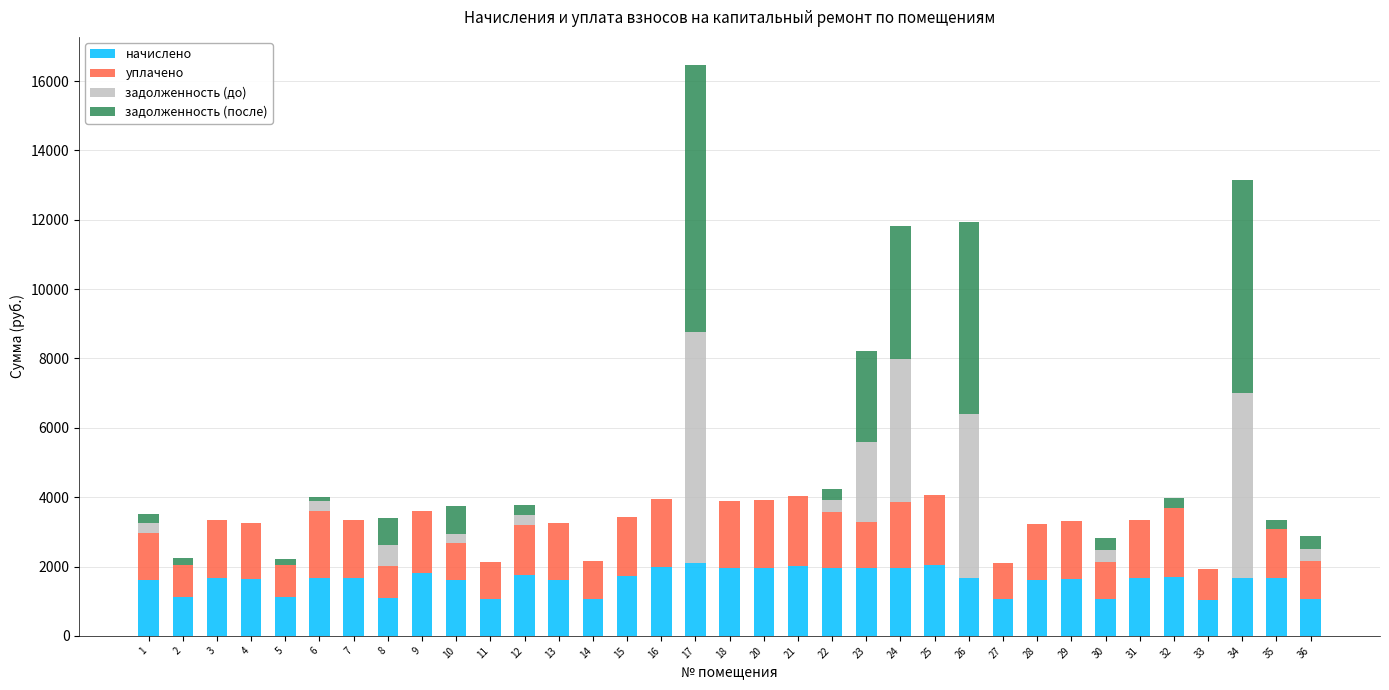

What is the highest value of the начислено series?

2100.0